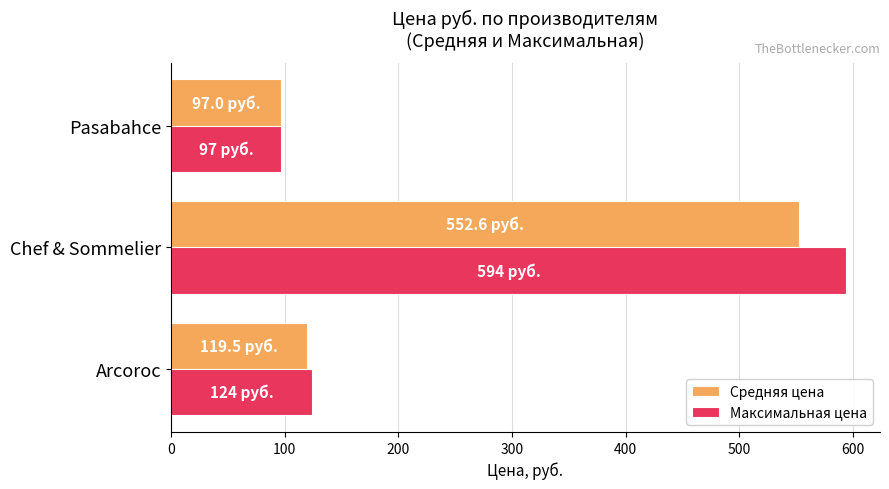

What is the difference between the maximum and second lowest values in the Максимальная цена series?

470.0